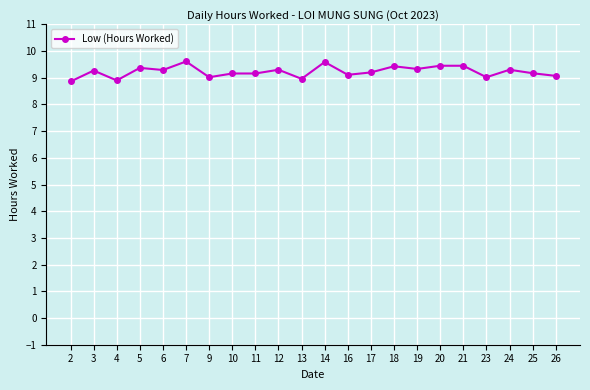

The chart shows a value of 16.2 at 10. True or false?

False